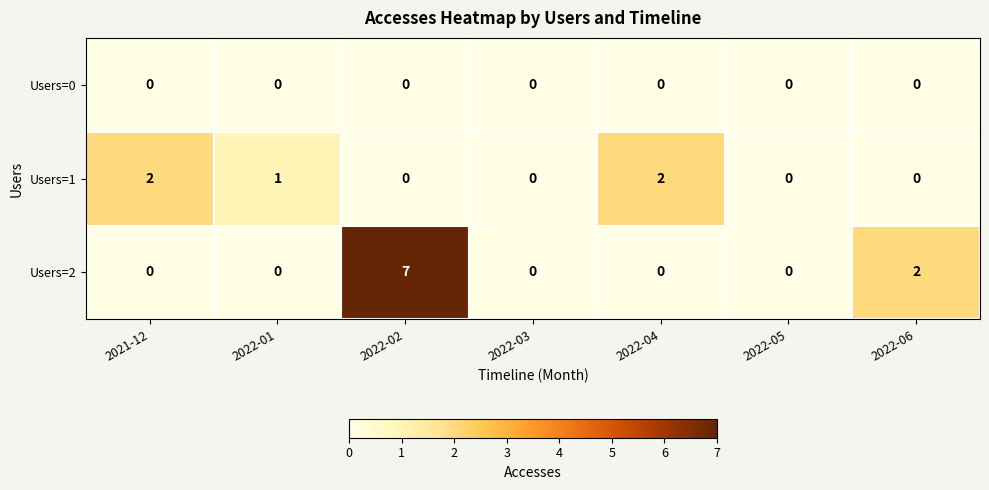

List the series in order of their overall mean, lowest first.

Users=0, Users=1, Users=2